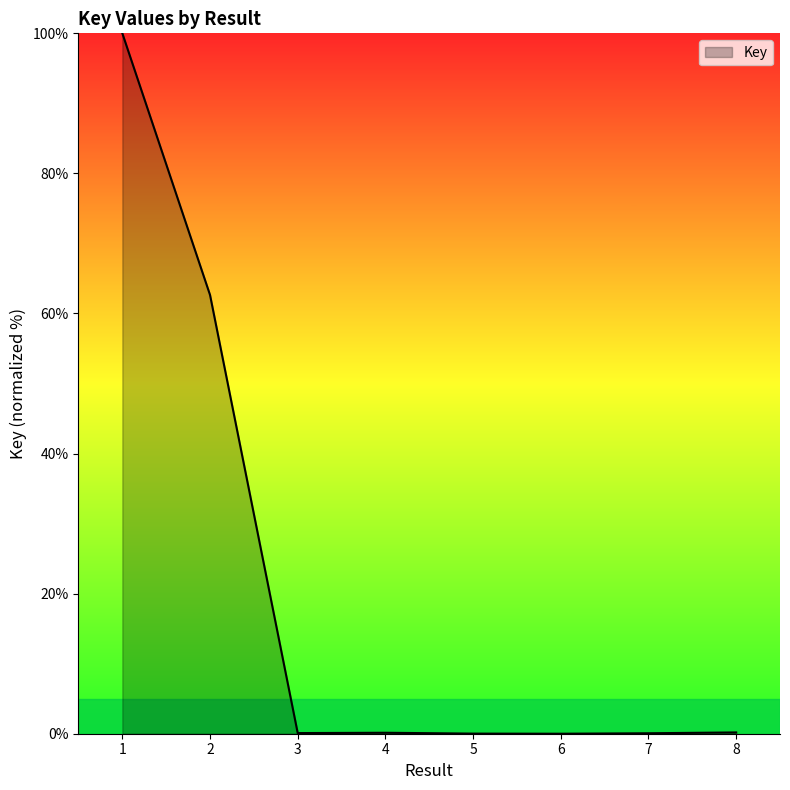

What is the sum of all values?

163.1